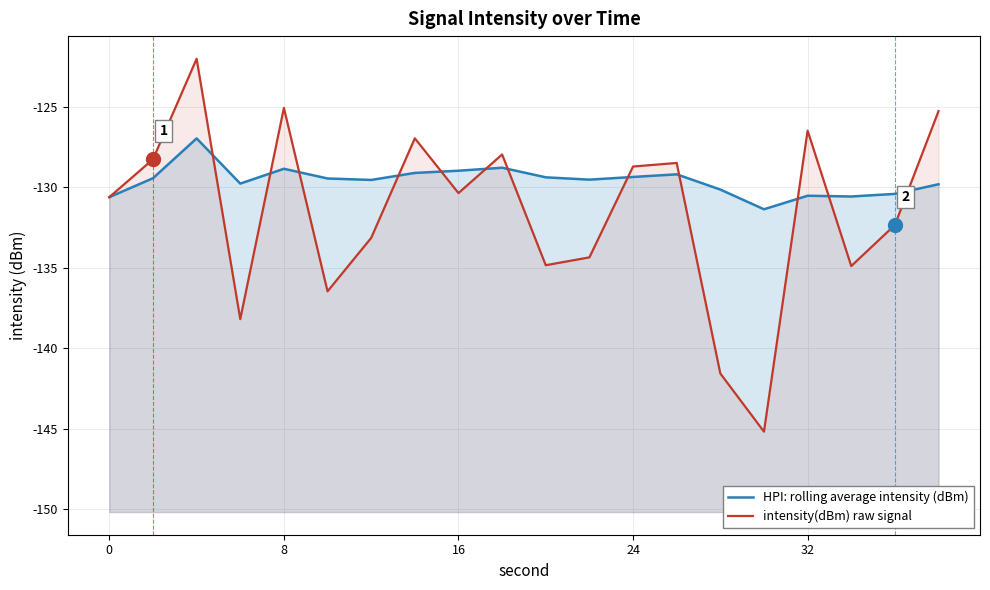

How many values in the HPI: rolling average intensity (dBm) series are below -129?

16